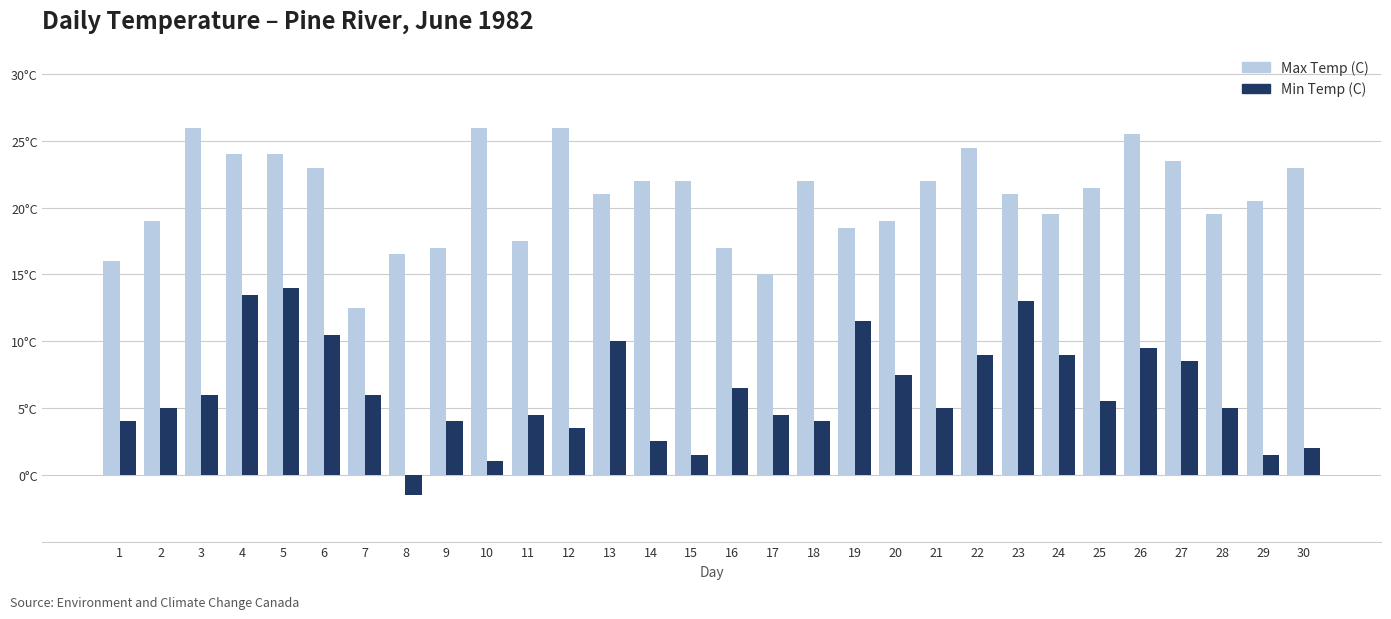

What is the total value across all series at 20?

26.5